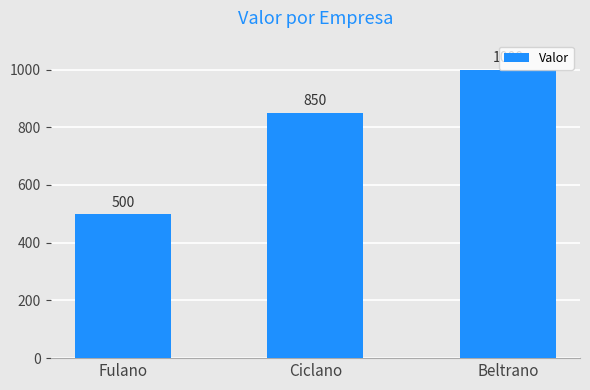

What is the change in value from Fulano to Ciclano?

+350